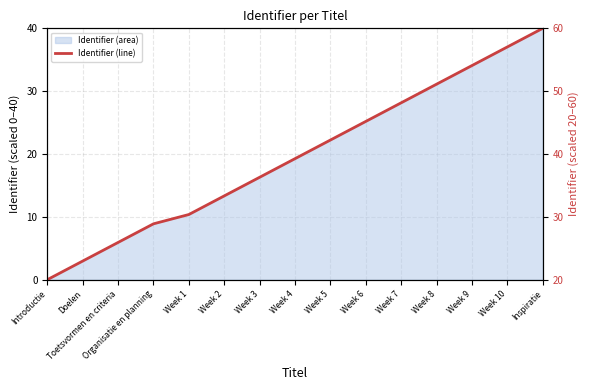

What is the label of the 12th point from the right?

Organisatie en planning